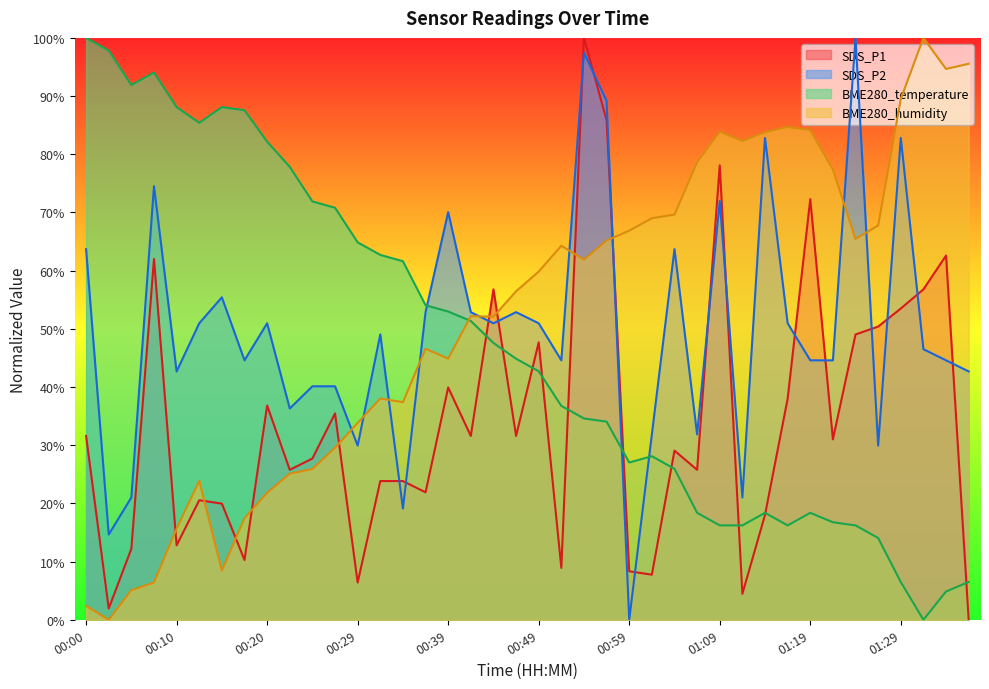

Which category has the lowest value across all series?

01:37